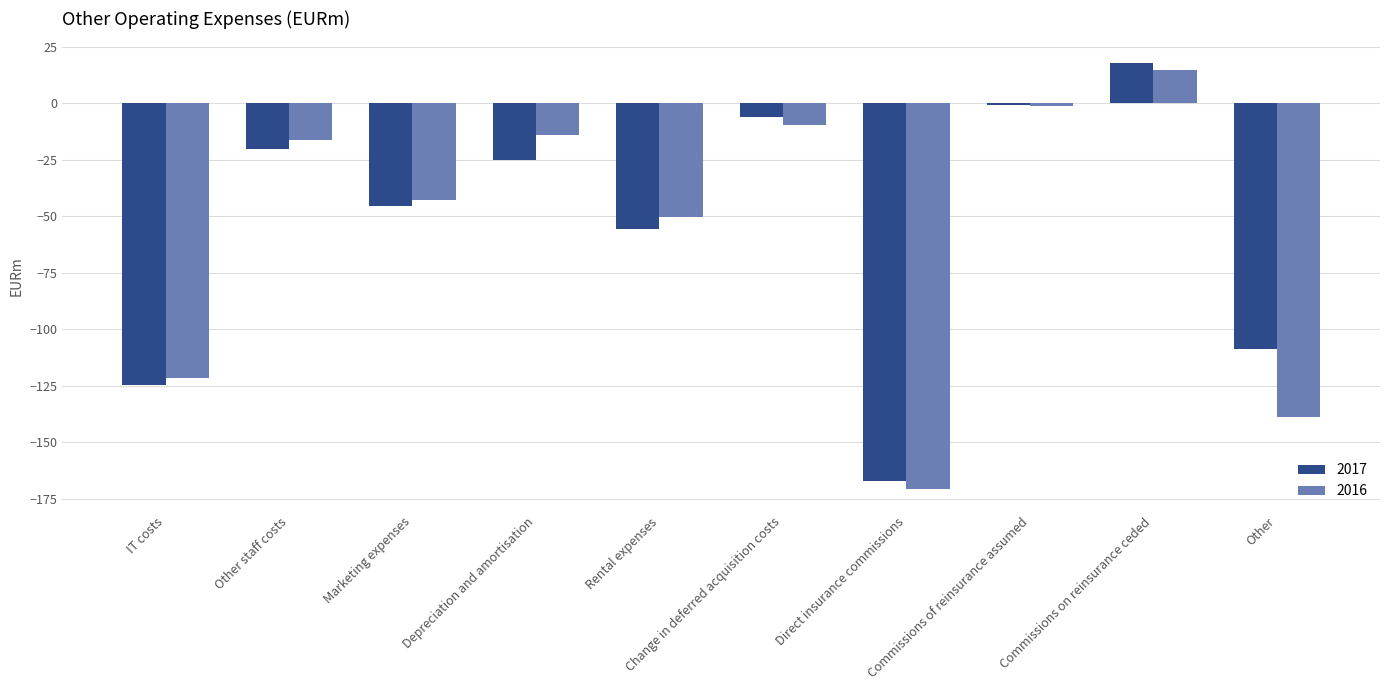

True or false: 2016 has a value of -13.3 at Rental expenses.

False